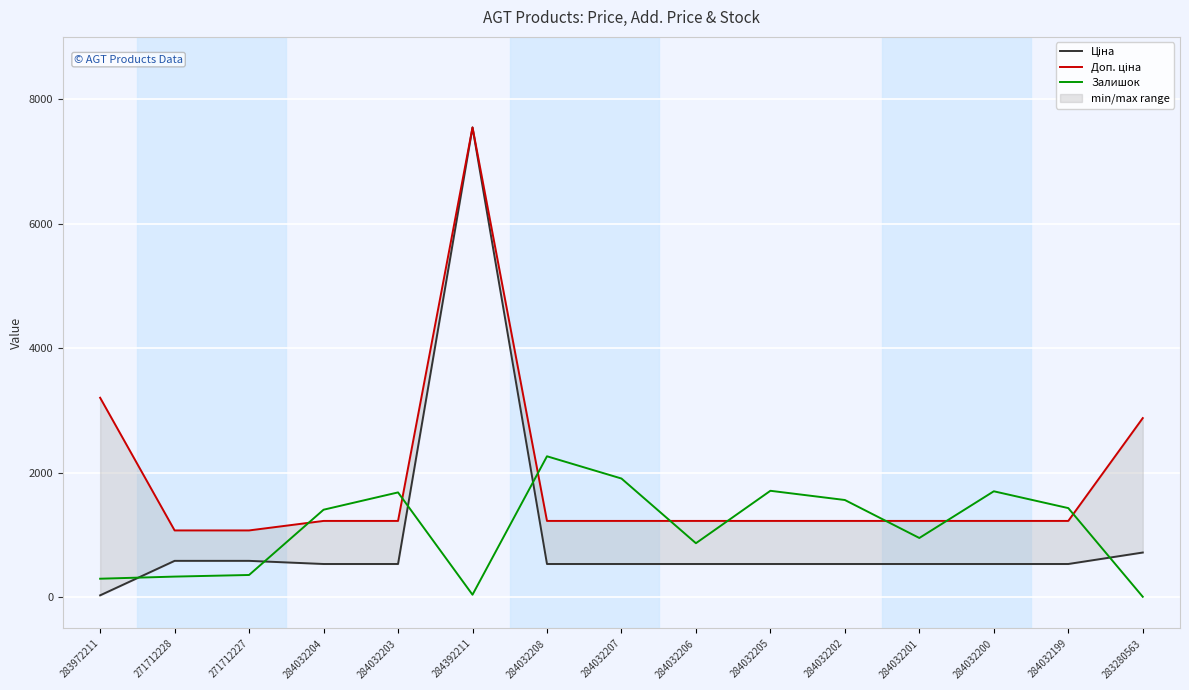

Which category has the lowest value across all series?

283280563